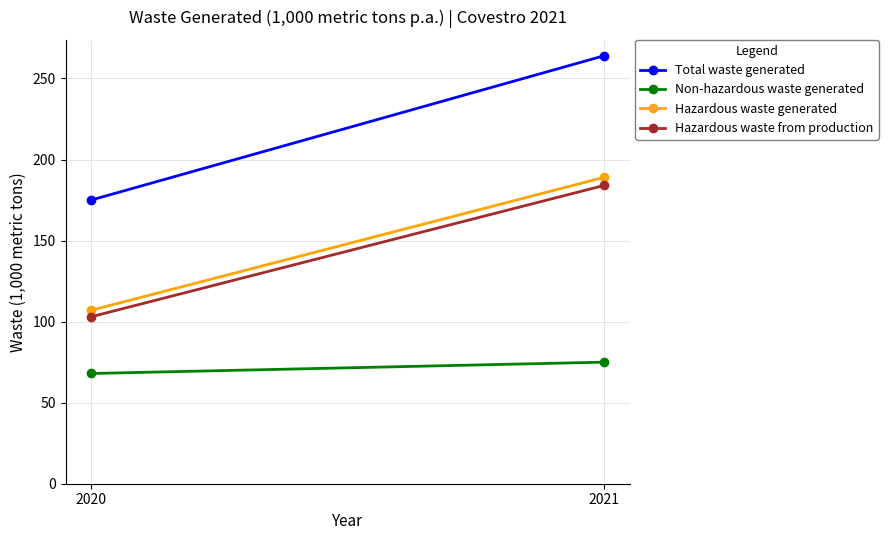

List the series in order of their peak value, highest first.

Total waste generated, Hazardous waste generated, Hazardous waste from production, Non-hazardous waste generated